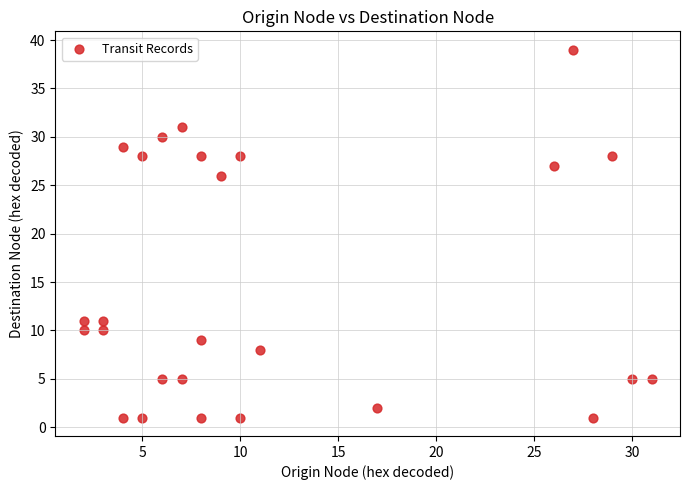

What is the range of Y values (max minus min)?

38